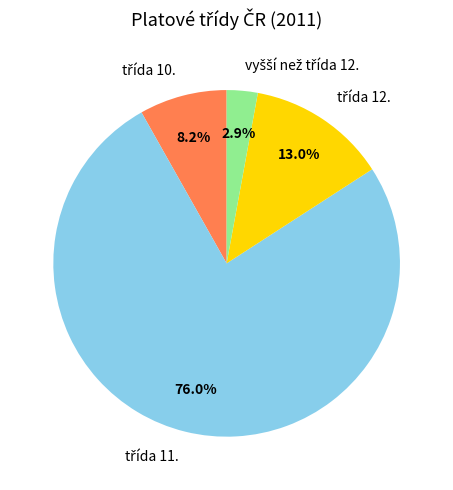

Does any single category account for the majority?

Yes